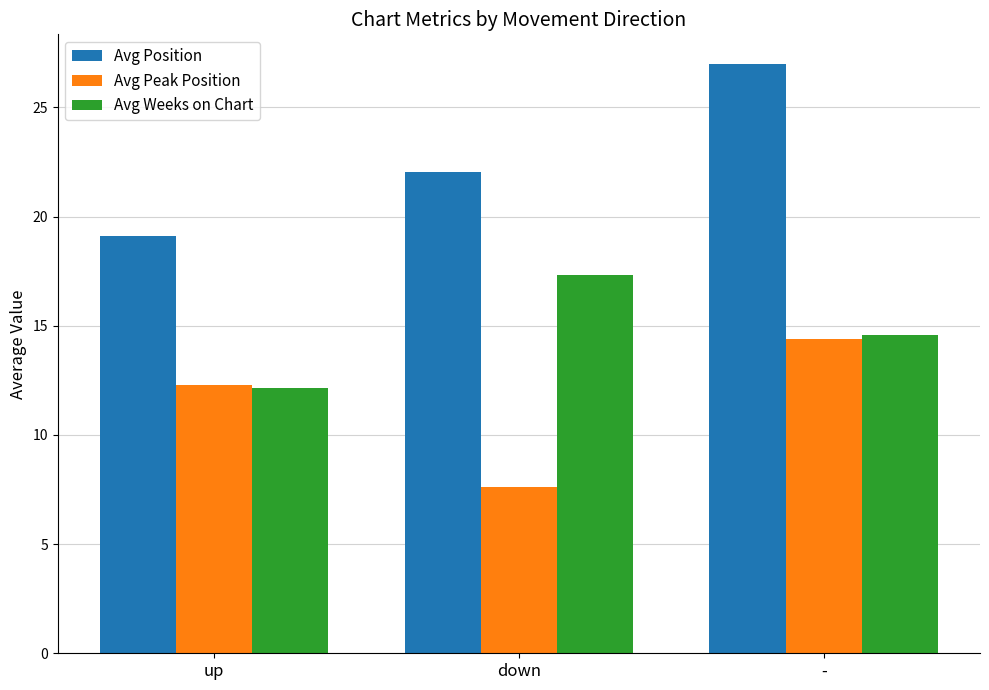

Which category has the lowest value in the Avg Peak Position series?

down